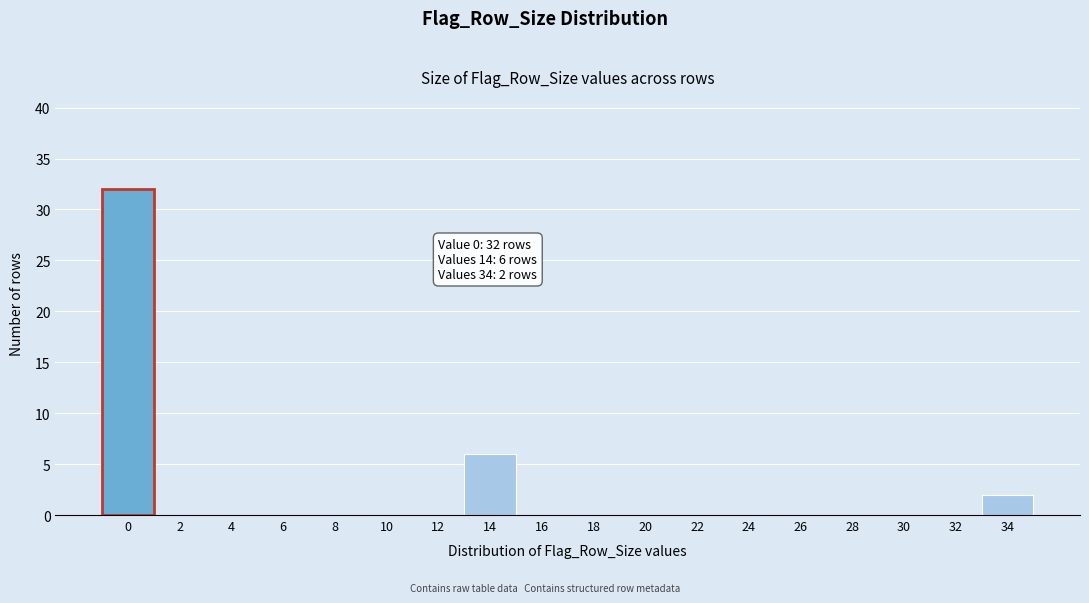

Reading right to left, extract all data points from this chart.

34=2	32=0	30=0	28=0	26=0	24=0	22=0	20=0	18=0	16=0	14=6	12=0	10=0	8=0	6=0	4=0	2=0	0=32